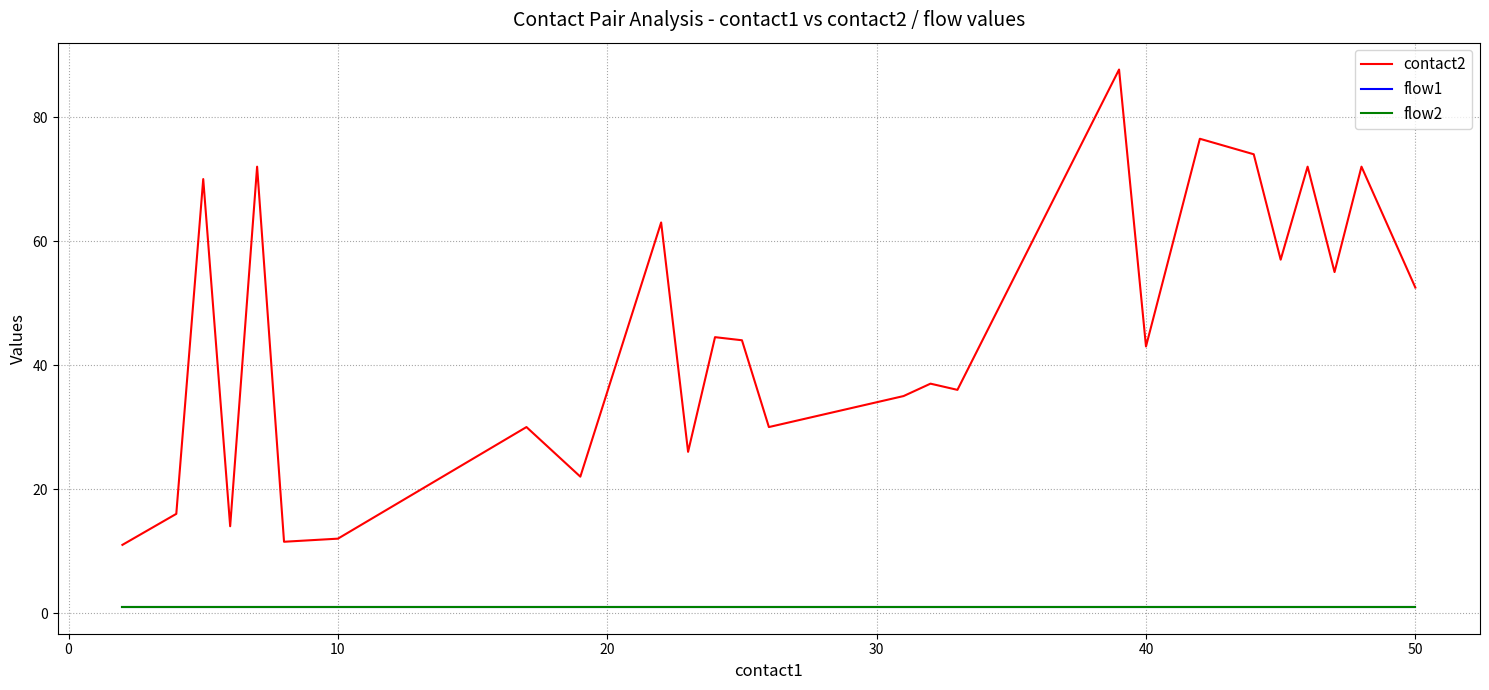

Which series has the widest spread of values?

contact2